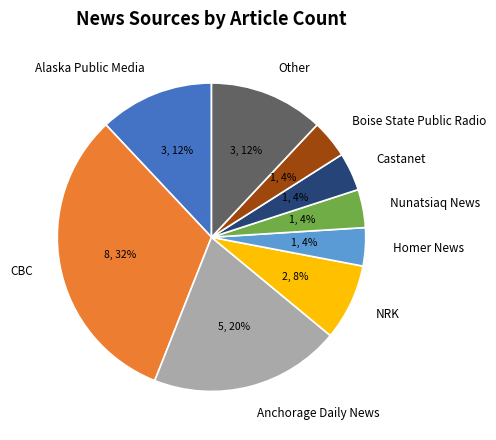

Combined, do CBC and Homer News account for over 50%?

No